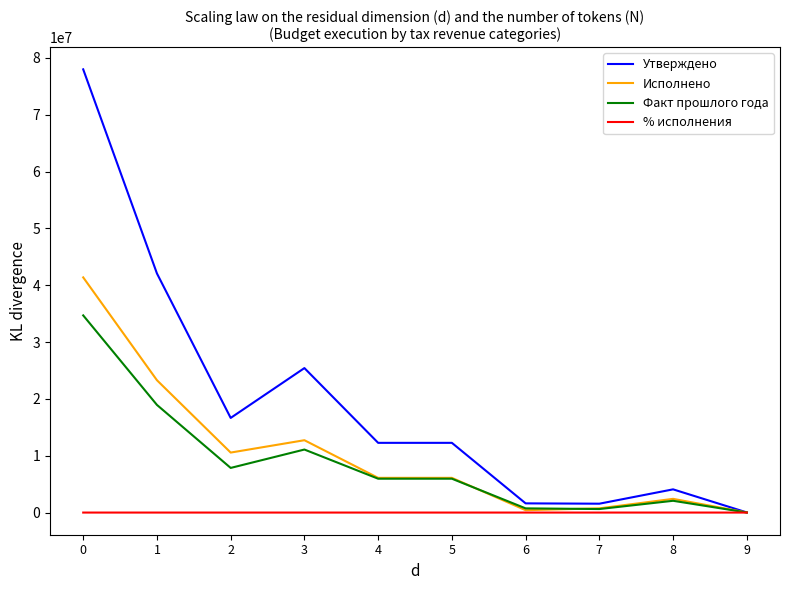

Which series has the widest spread of values?

Утверждено